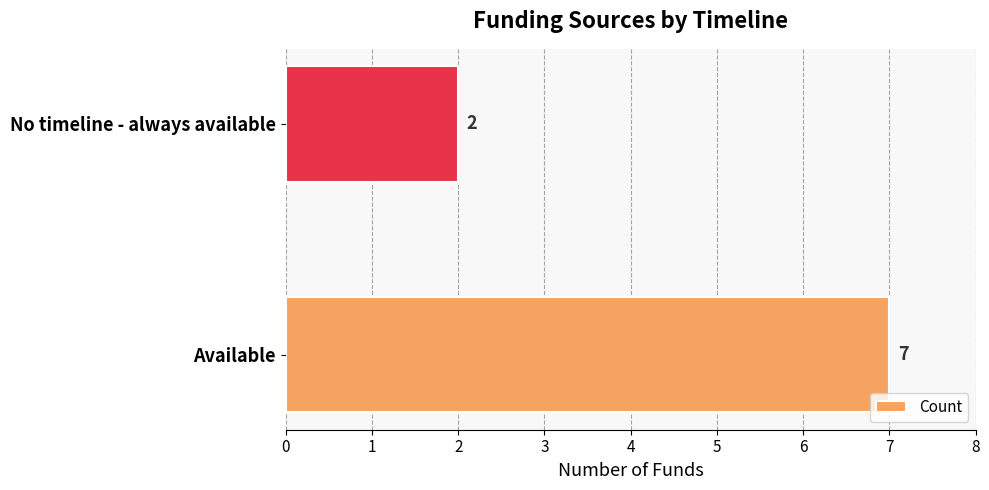

What is the sum of all values?

9